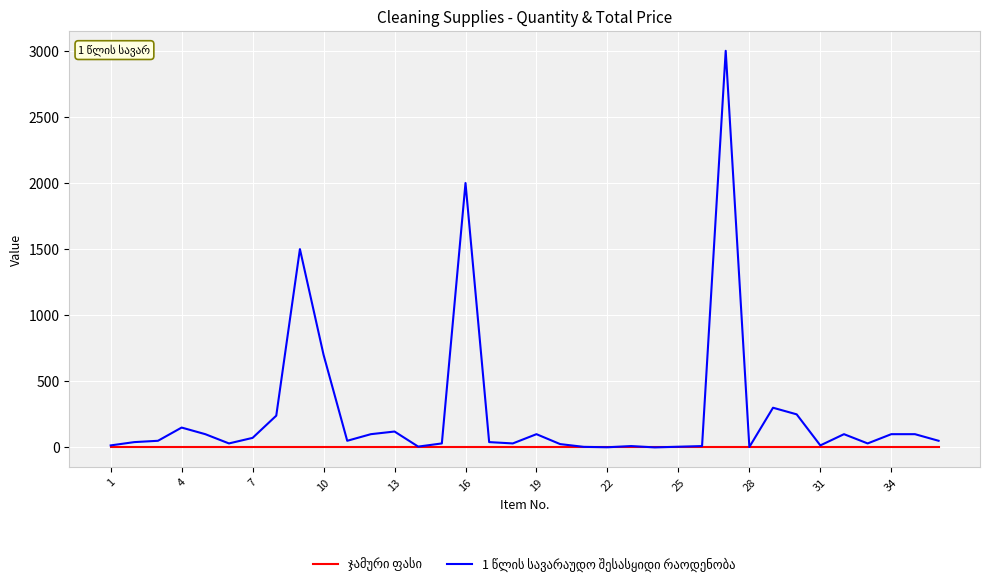

What is the greatest value displayed?

3000